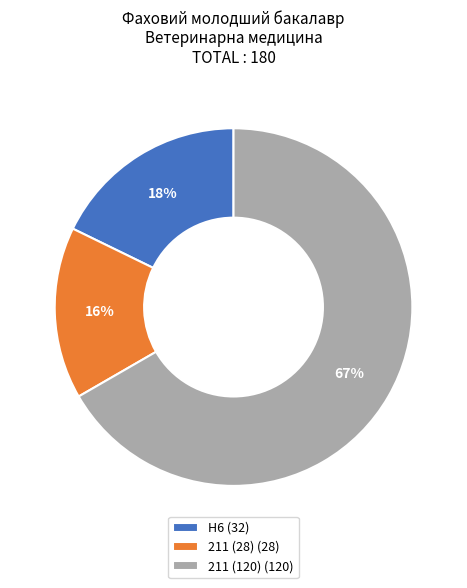

Do 211 (120) (120) and H6 (32) together represent more than half of the pie?

Yes